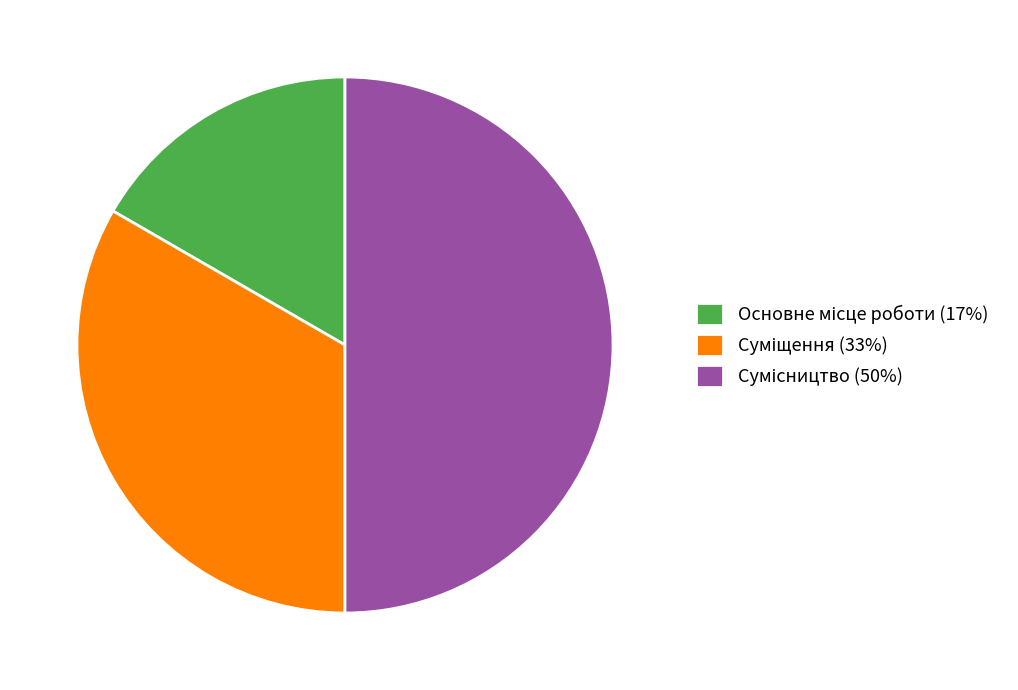

To the nearest percent, what is the difference between the Основне місце роботи and Сумісництво slice percentages?

33%